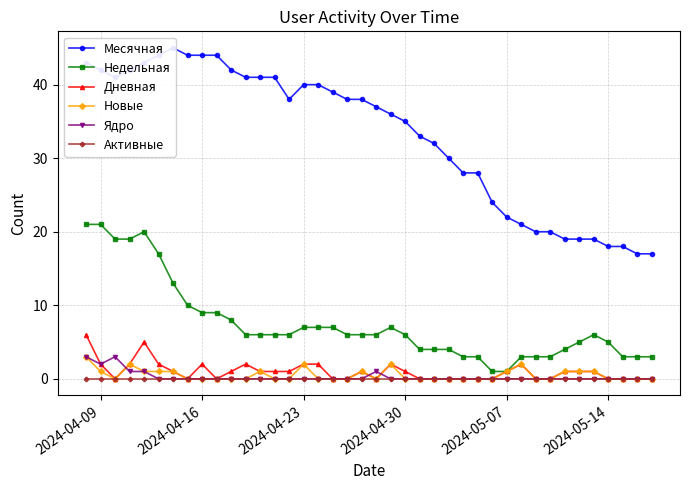

What are all the series names shown in the legend?

Месячная, Недельная, Дневная, Новые, Ядро, Активные